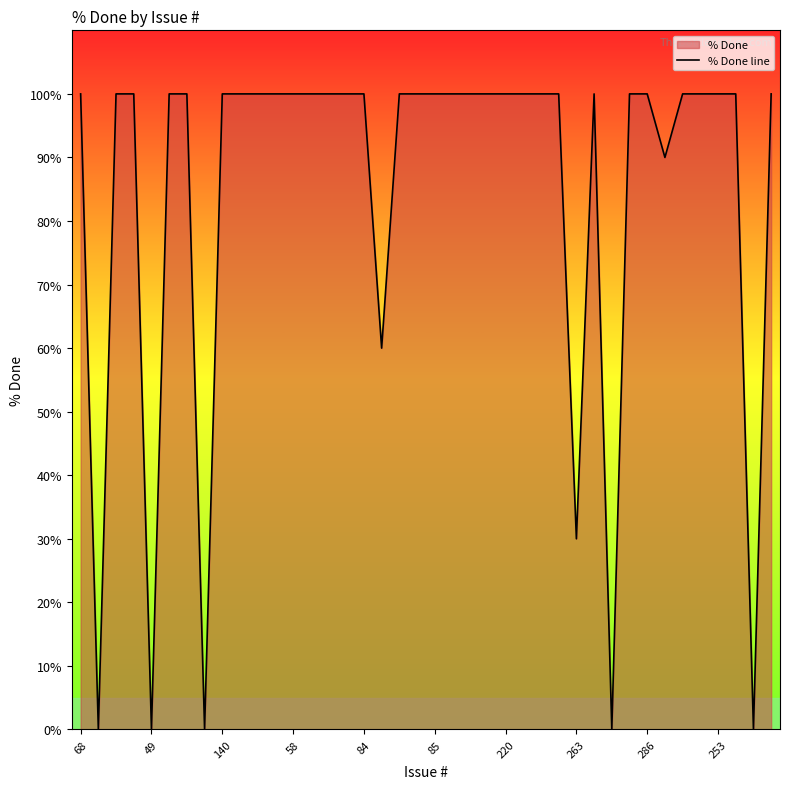

Which has a higher value, 17 or 16?

16